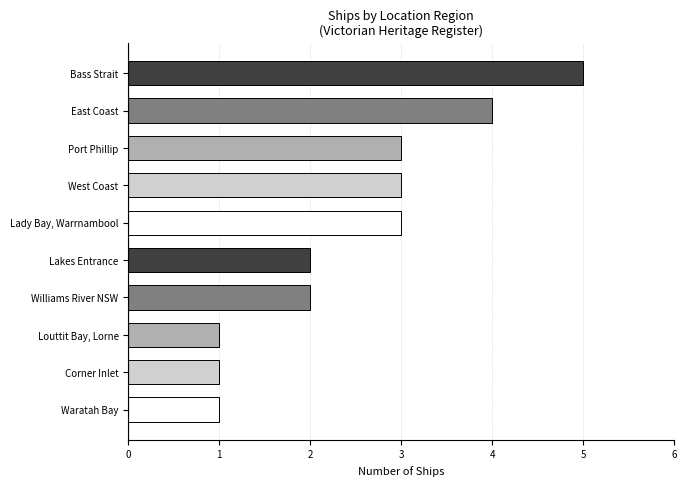

Reading top to bottom, list all the values displayed in this chart.

Bass Strait=5	East Coast=4	Port Phillip=3	West Coast=3	Lady Bay, Warrnambool=3	Lakes Entrance=2	Williams River NSW=2	Louttit Bay, Lorne=1	Corner Inlet=1	Waratah Bay=1